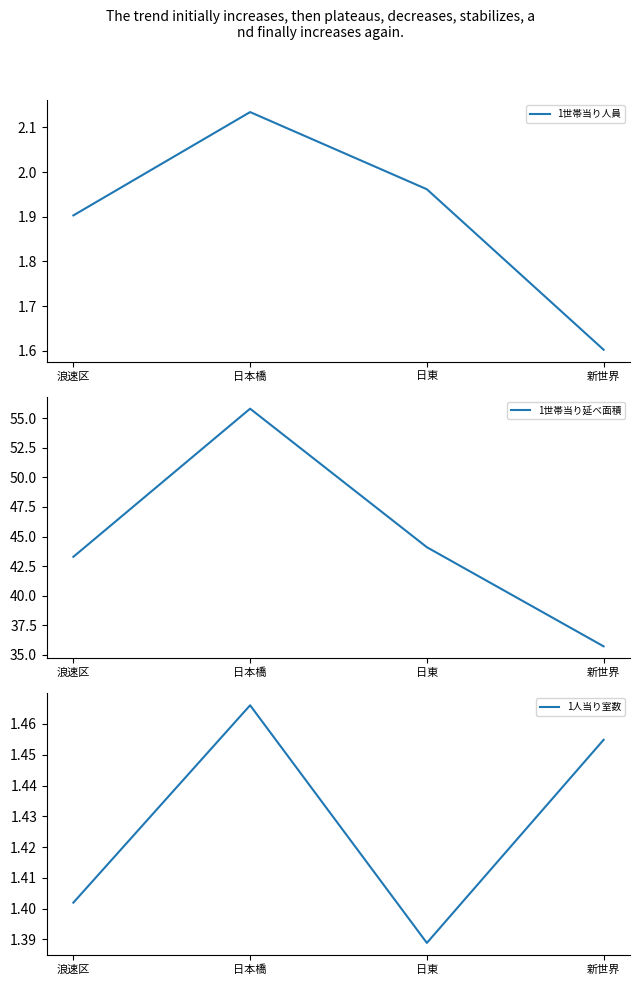

What is the value of the 1人当り室数 point at the 2nd from the left?

1.5